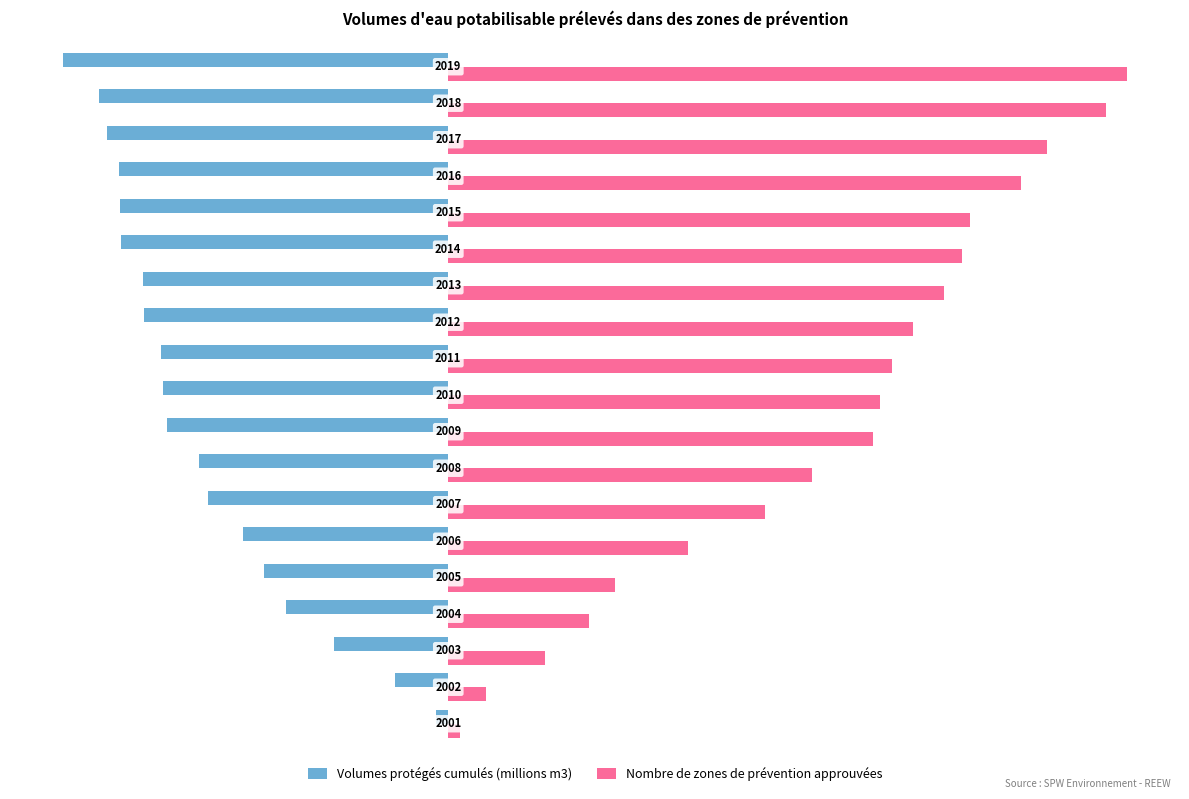

What are all the series names shown in the legend?

Volumes protégés cumulés (millions m3), Nombre de zones de prévention approuvées